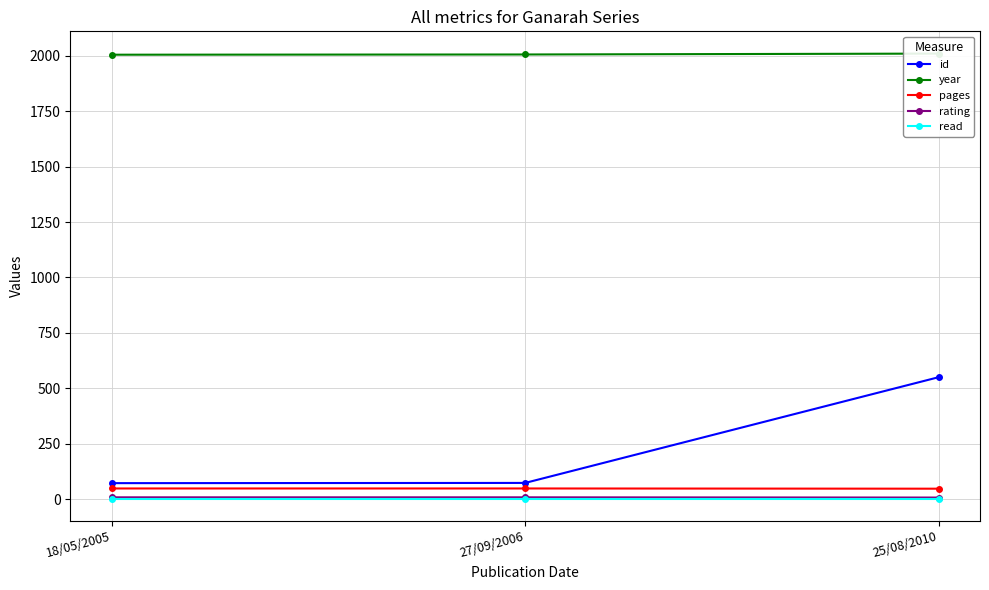

Which series changed the most between 27/09/2006 and 25/08/2010?

id